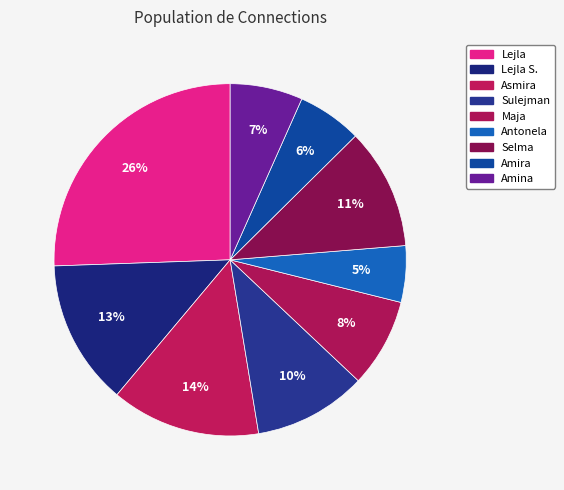

How many slices are in this pie chart?

9